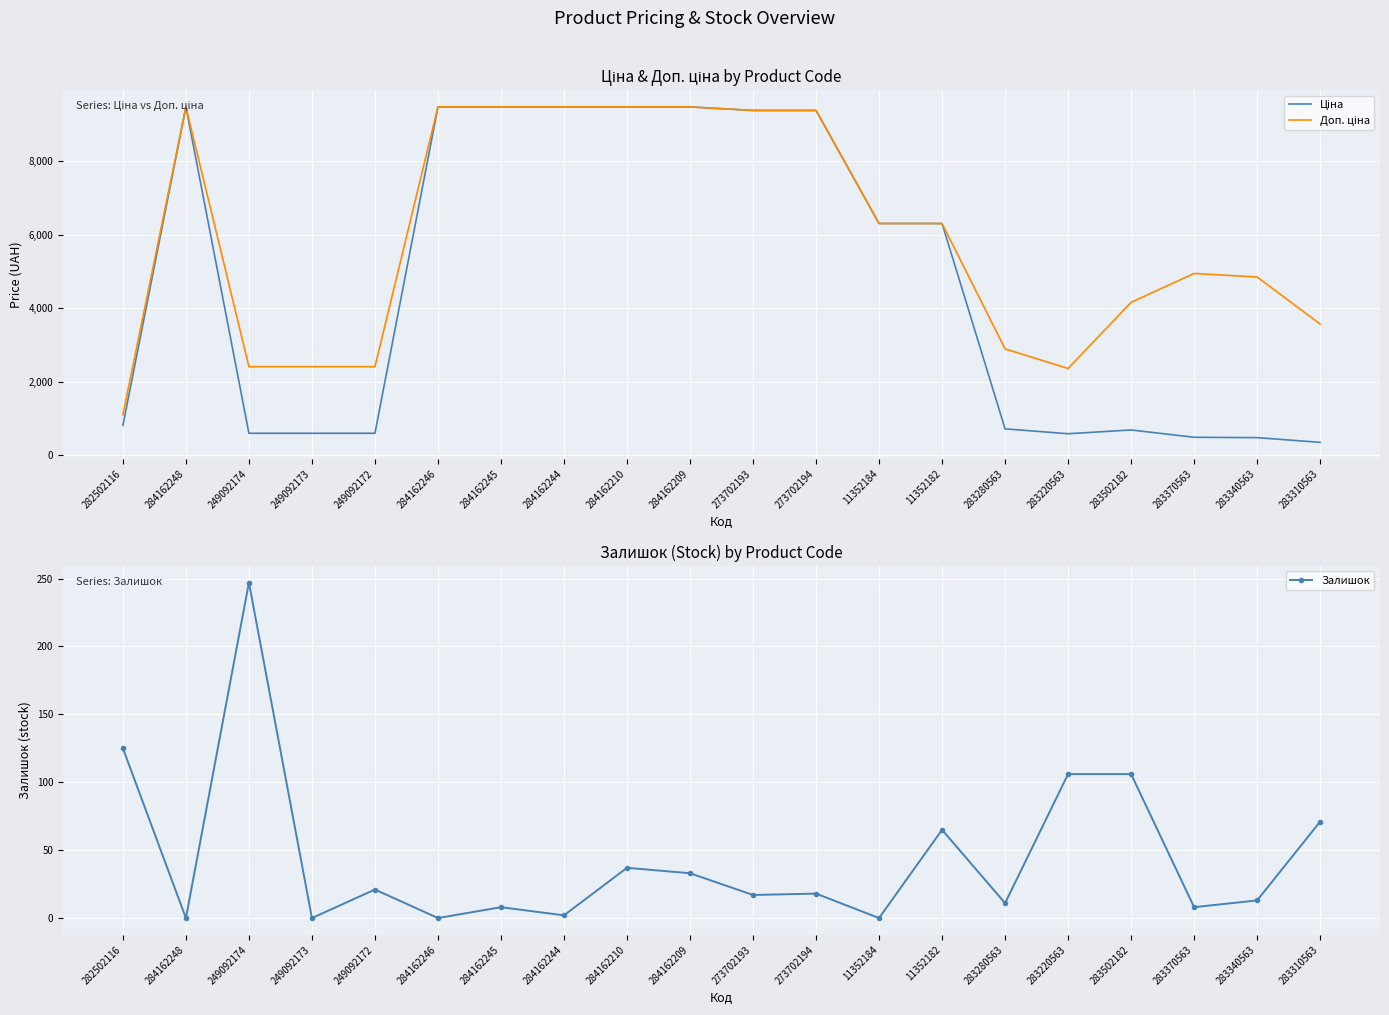

What value does the Ціна series have at 284162248?

9480.1